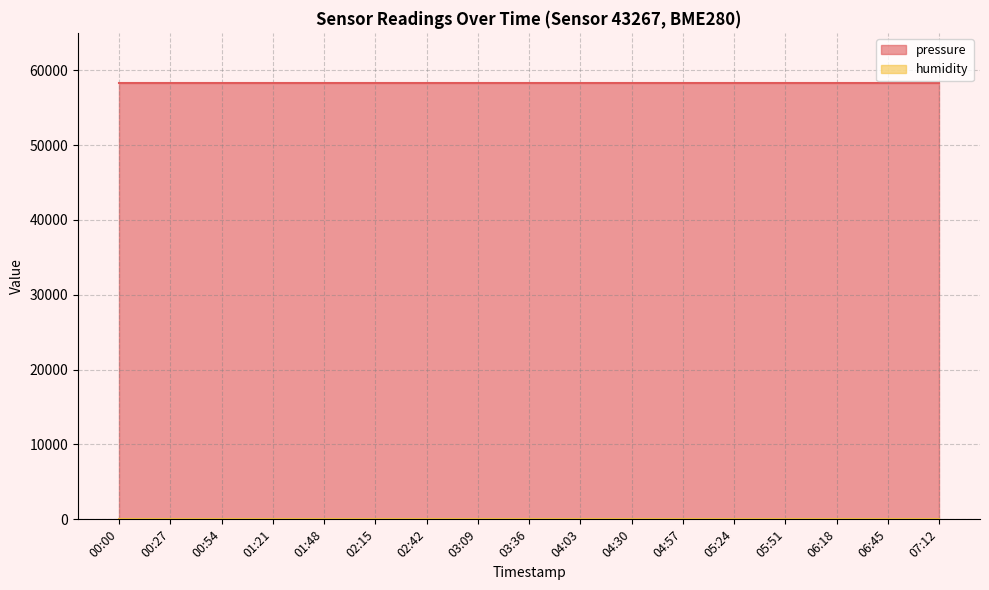

Reading left to right, extract all data points from this chart.

pressure: 00:00=58326.7	00:27=58326.7	00:54=58326.7	01:21=58326.7	01:48=58326.7	02:15=58326.7	02:42=58326.7	03:09=58326.7	03:36=58326.7	04:03=58326.7	04:30=58326.7	04:57=58326.7	05:24=58326.7	05:51=58326.7	06:18=58326.7	06:45=58326.7	07:12=58326.7
humidity: 00:00=100.0	00:27=100.0	00:54=100.0	01:21=100.0	01:48=100.0	02:15=100.0	02:42=100.0	03:09=100.0	03:36=100.0	04:03=100.0	04:30=100.0	04:57=100.0	05:24=100.0	05:51=100.0	06:18=100.0	06:45=100.0	07:12=100.0